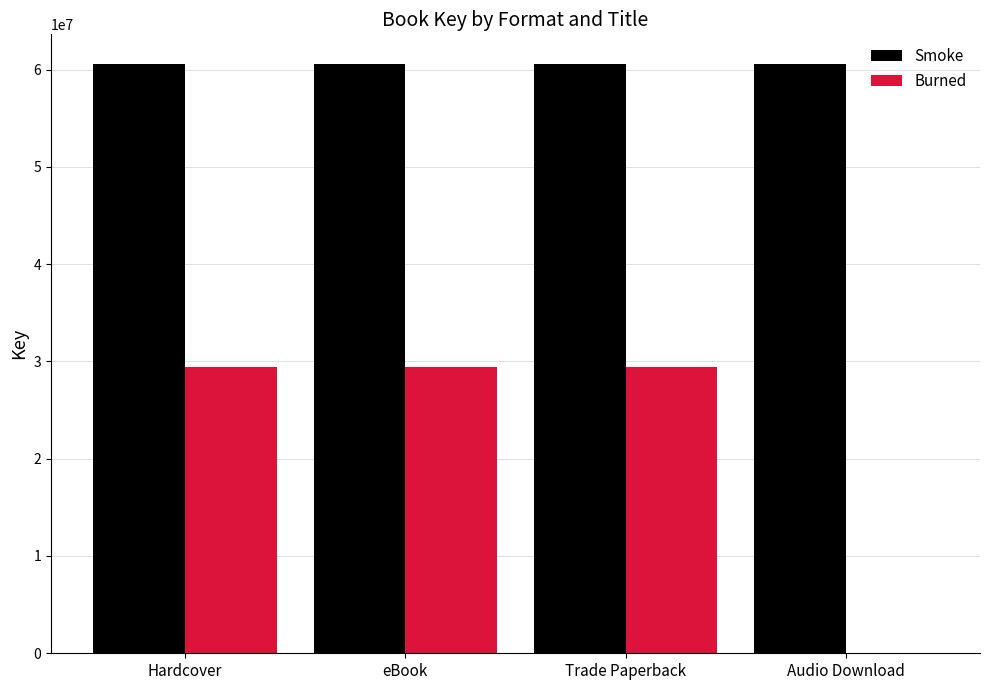

Read the Smoke value at Trade Paperback.

60593849